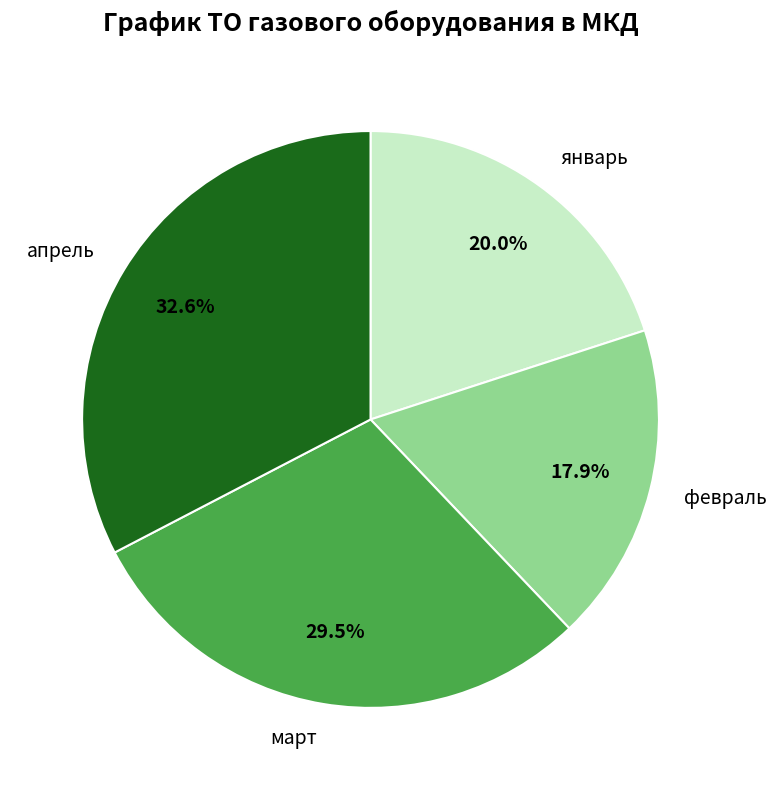

How many slices are in this pie chart?

4